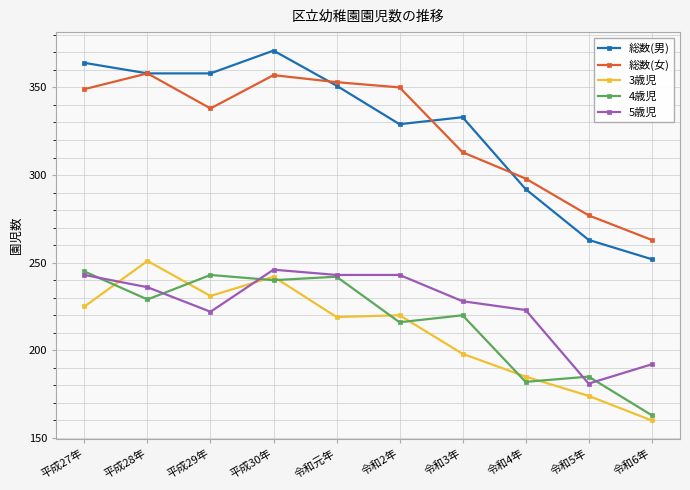

What is the maximum value shown in the chart?

371